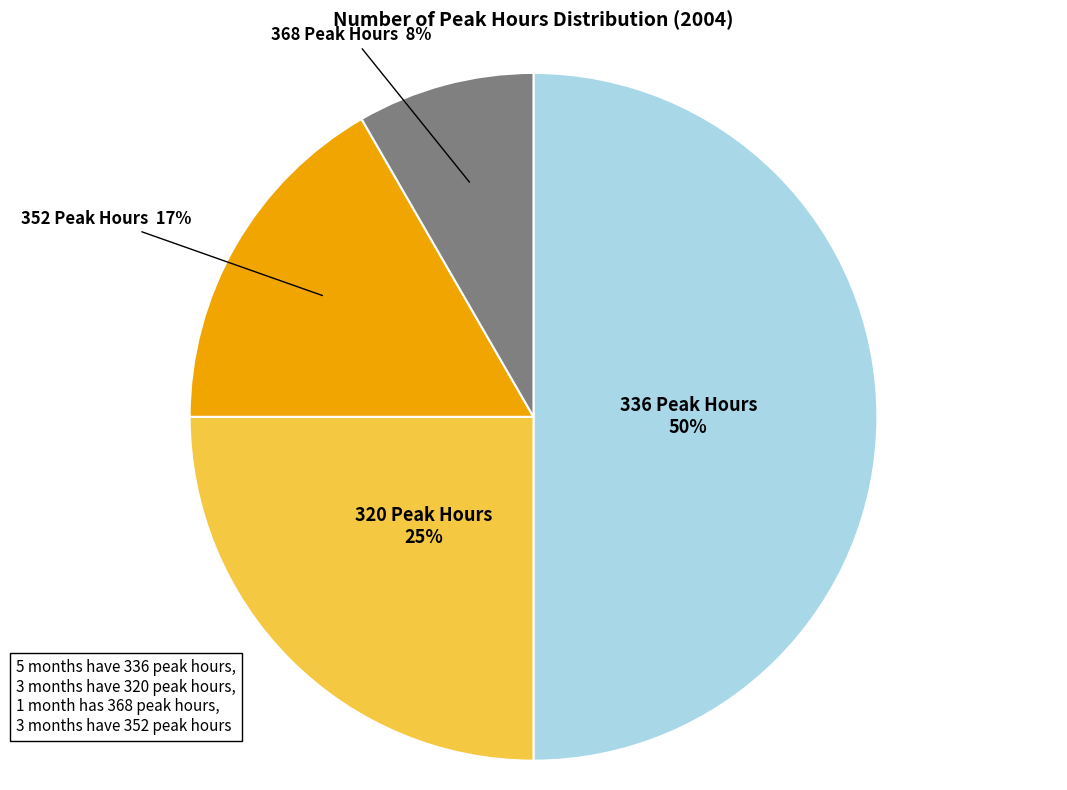

To the nearest percent, what is the average slice percentage?

25%